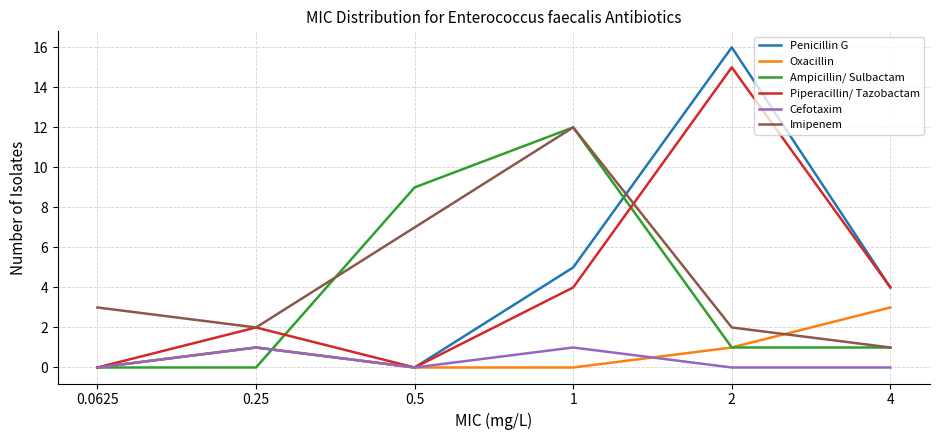

At which category is the sum across all series the highest?

2